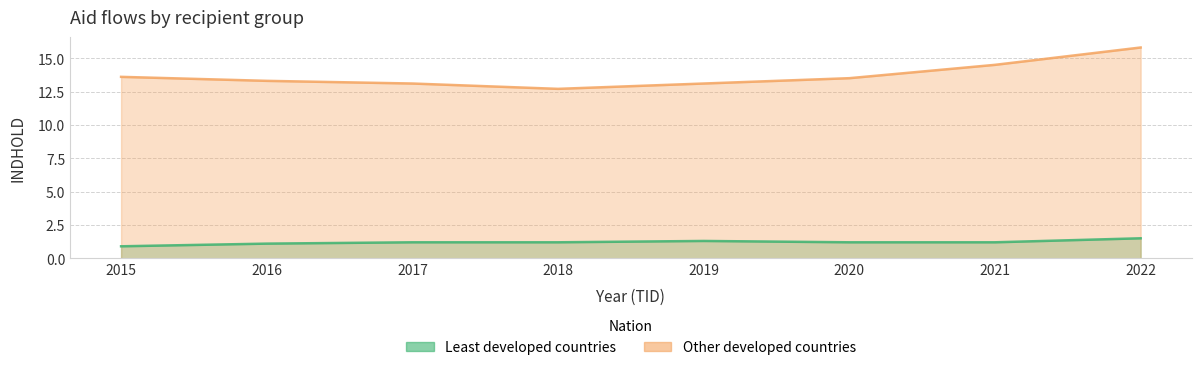

What is the maximum value shown in the chart?

15.8